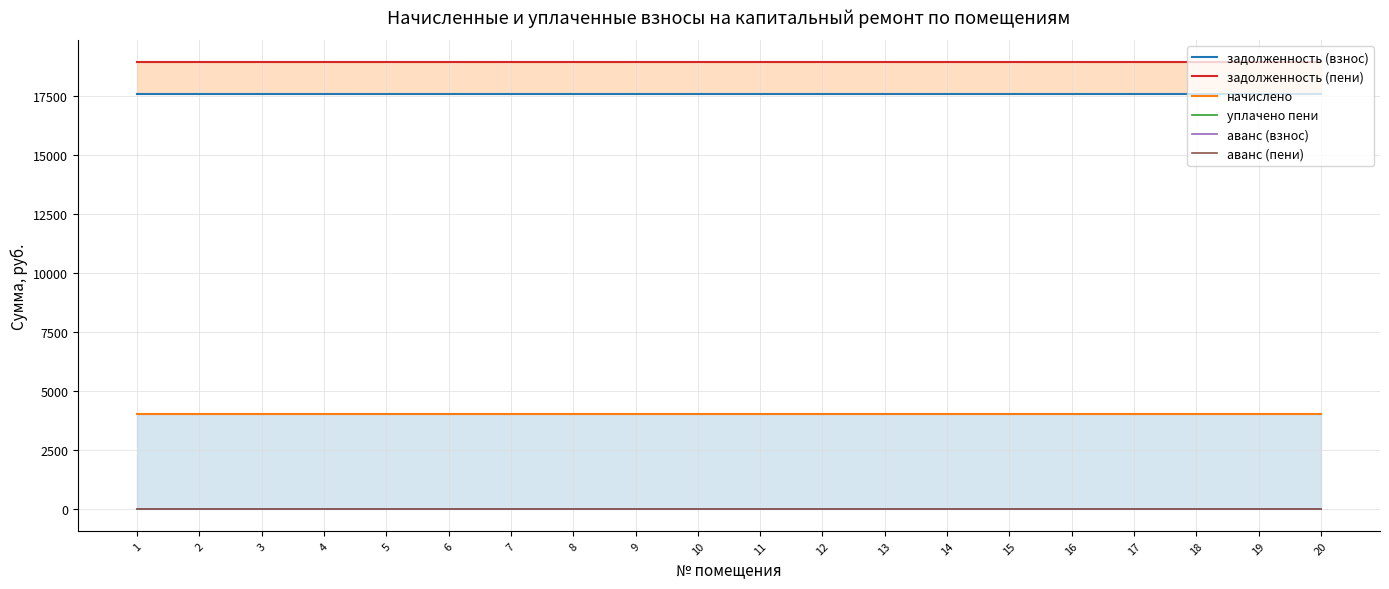

What is the value of the задолженность (взнос) point at the 18th from the left?

17603.7